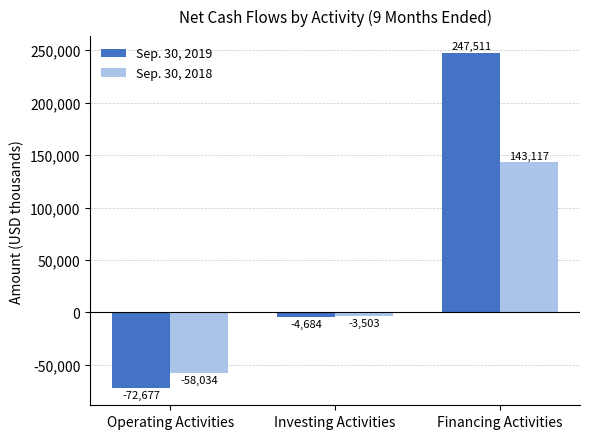

Which series has the largest total across all categories?

Sep. 30, 2019